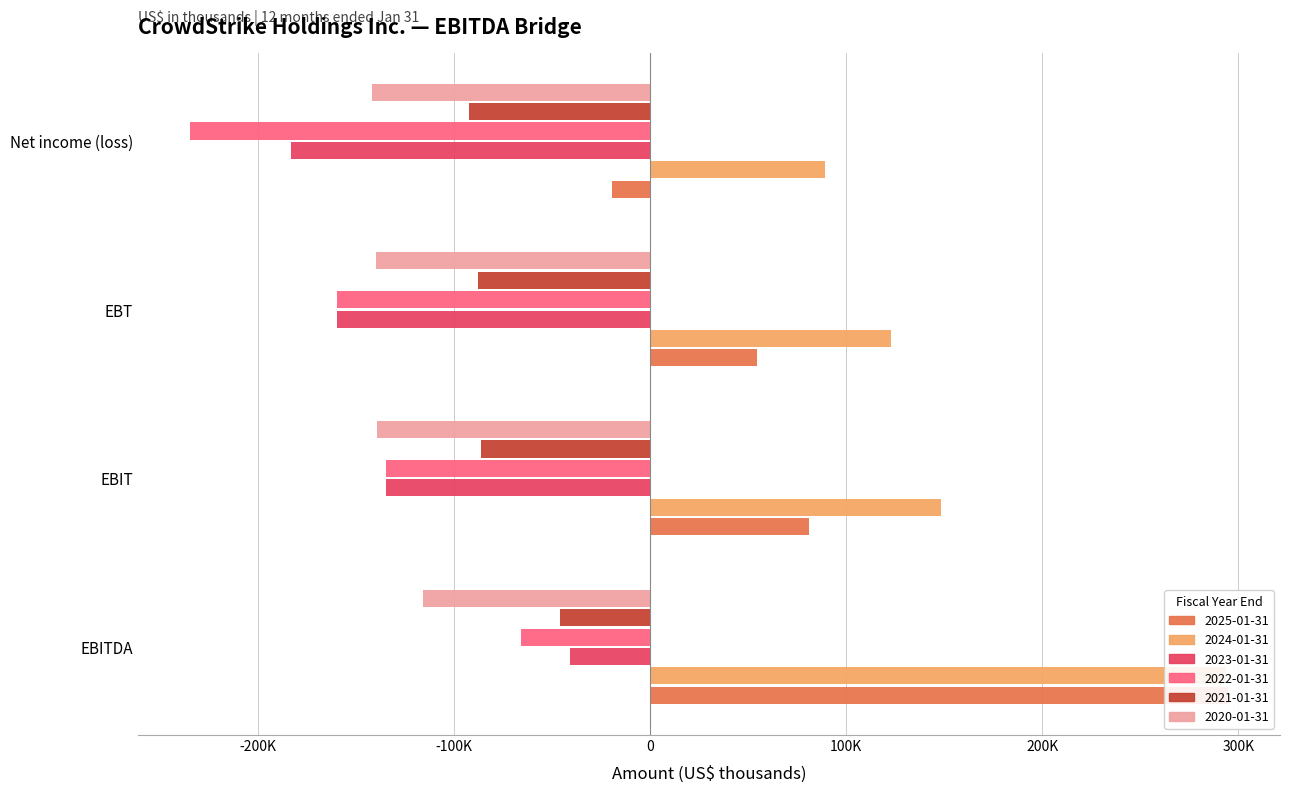

Reading right to left, what are all the values shown in this chart?

2025-01-31: Net income (loss)=-19271	EBT=54534	EBIT=80845	EBITDA=294801
2024-01-31: Net income (loss)=89327	EBT=122817	EBIT=148573	EBITDA=293827
2023-01-31: Net income (loss)=-183245	EBT=-159883	EBIT=-134564	EBITDA=-40754
2022-01-31: Net income (loss)=-234802	EBT=-160023	EBIT=-134792	EBITDA=-65982
2021-01-31: Net income (loss)=-92629	EBT=-87869	EBIT=-86310	EBITDA=-46152
2020-01-31: Net income (loss)=-141779	EBT=-139782	EBIT=-139340	EBITDA=-115827